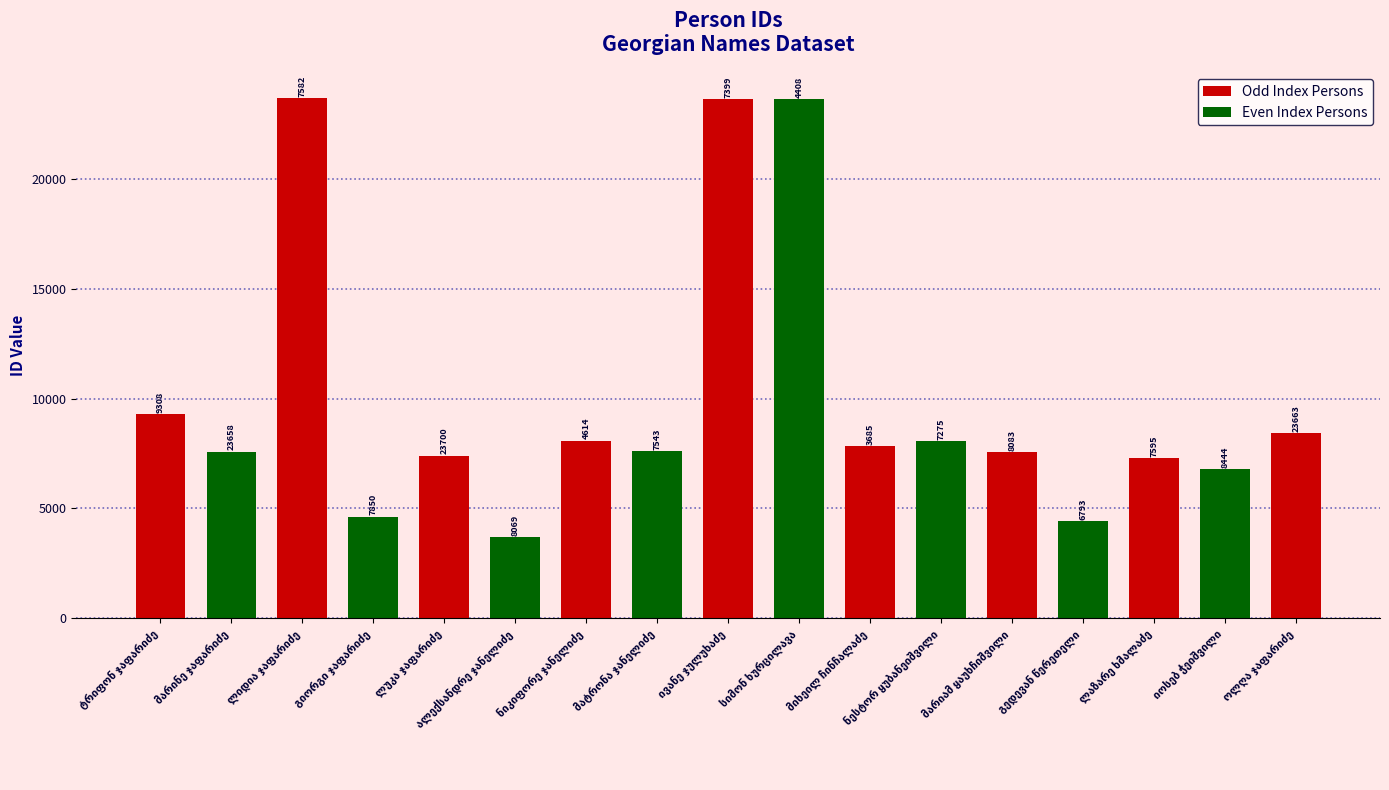

List the labels in order of value, smallest first.

ალექსანდრე ჯანელიძე, გედევან წერეთელი, გიორგი ჯაფარიძე, იოსებ ჭეიშვილი, ლაზარე ხმალაძე, ლუკა ჯაფარიძე, მარიამ ყაუხჩიშვილი, მარინე ჯაფარიძე, მატრონა ჯანელიძე, მიხეილ ჩინჩალაძე, ნესტორ ყუბანეიშვილი, ნიკიფორე ჯანელიძე, ოლღა ჯაფარიძე, ტრიფონ ჯაფარიძე, სიმონ ხურცილავა, ივანე ჯულუხაძე, ლიდია ჯაფარიძე